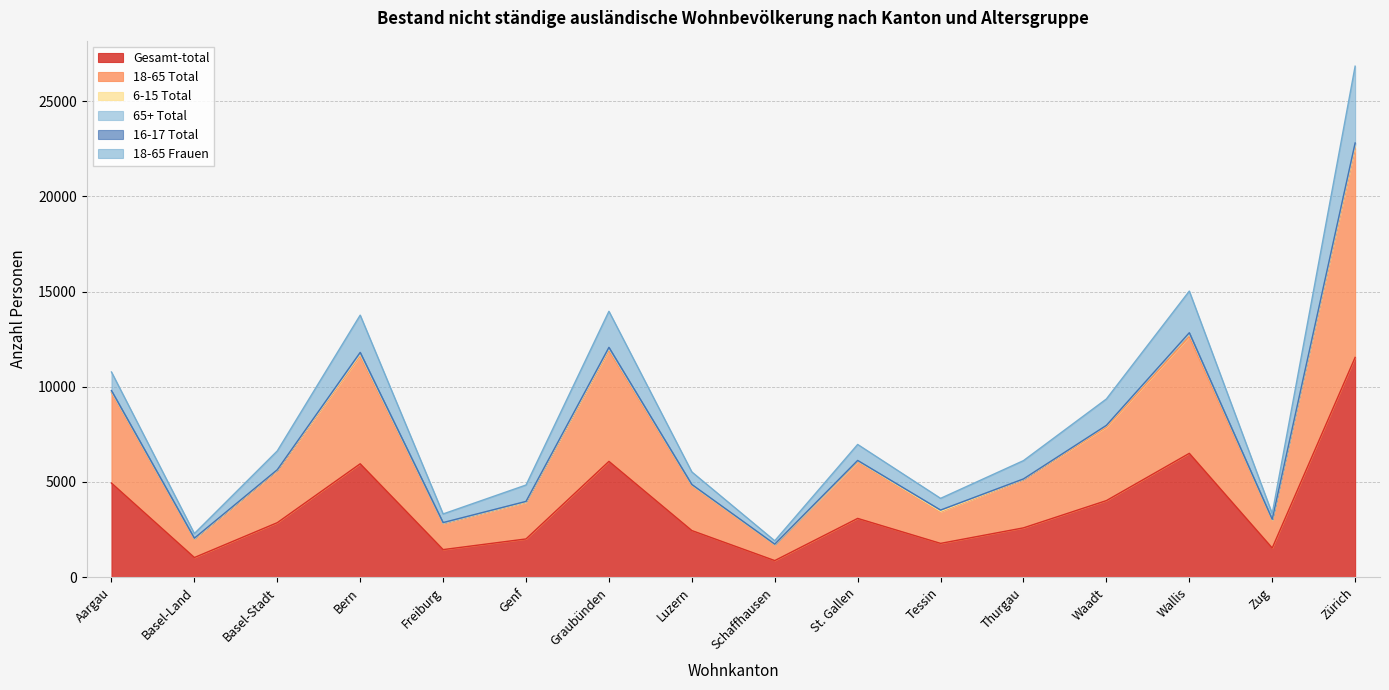

Rank the categories by 18-65 Frauen value from highest to lowest.

Zürich, Wallis, Graubünden, Bern, Aargau, Waadt, St. Gallen, Basel-Stadt, Thurgau, Luzern, Genf, Tessin, Zug, Freiburg, Basel-Land, Schaffhausen